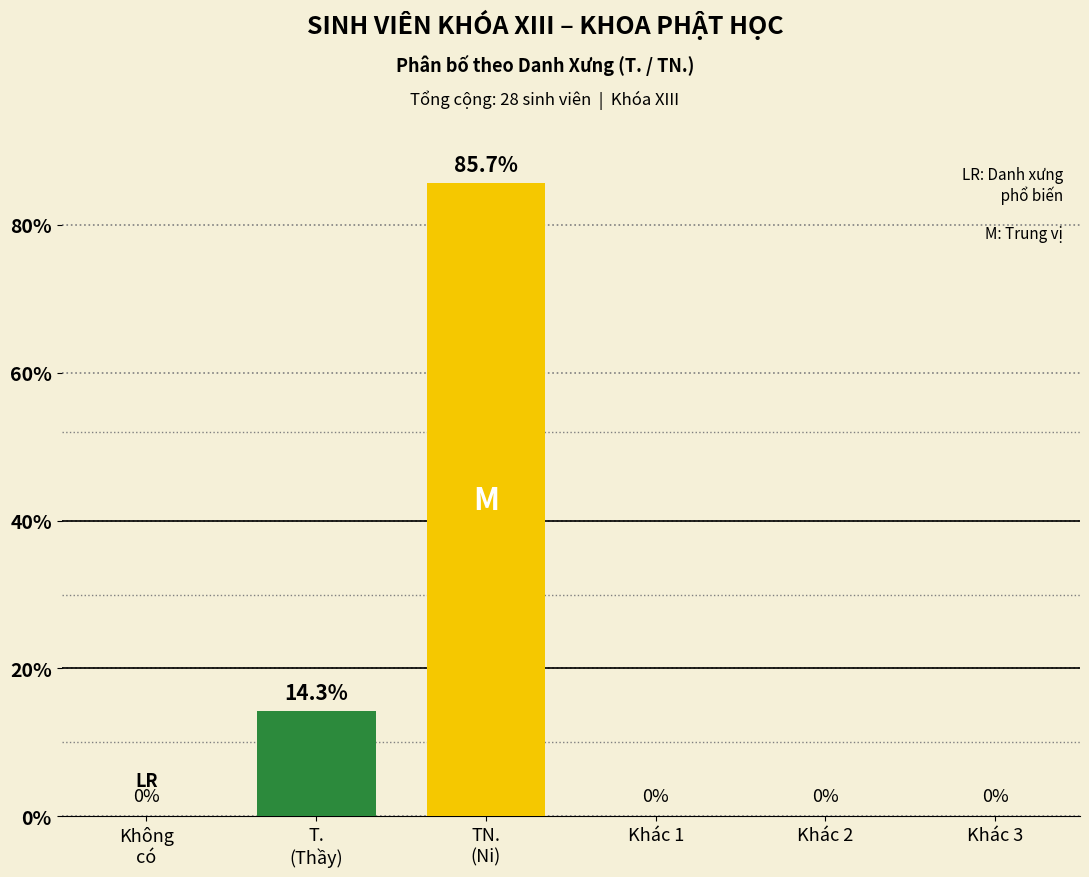

How many data points are above 0?

2